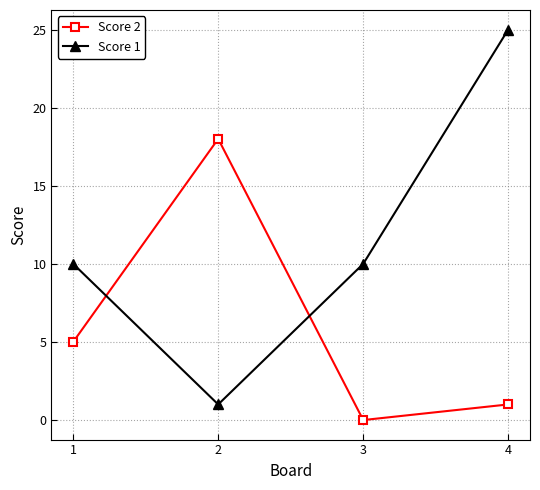

Where is the first local minimum for Score 2?

3